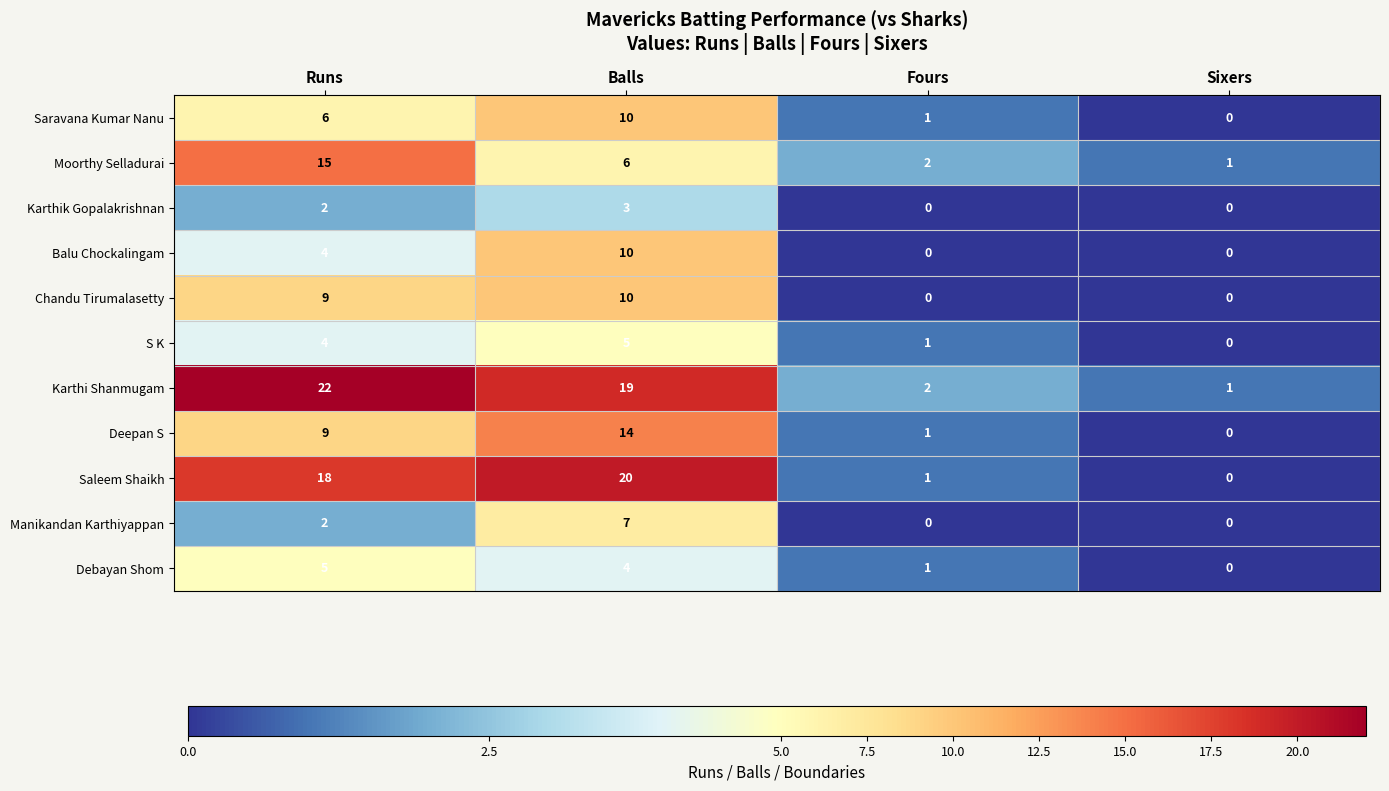

Is it true that Chandu Tirumalasetty equals 13 at Balls?

False